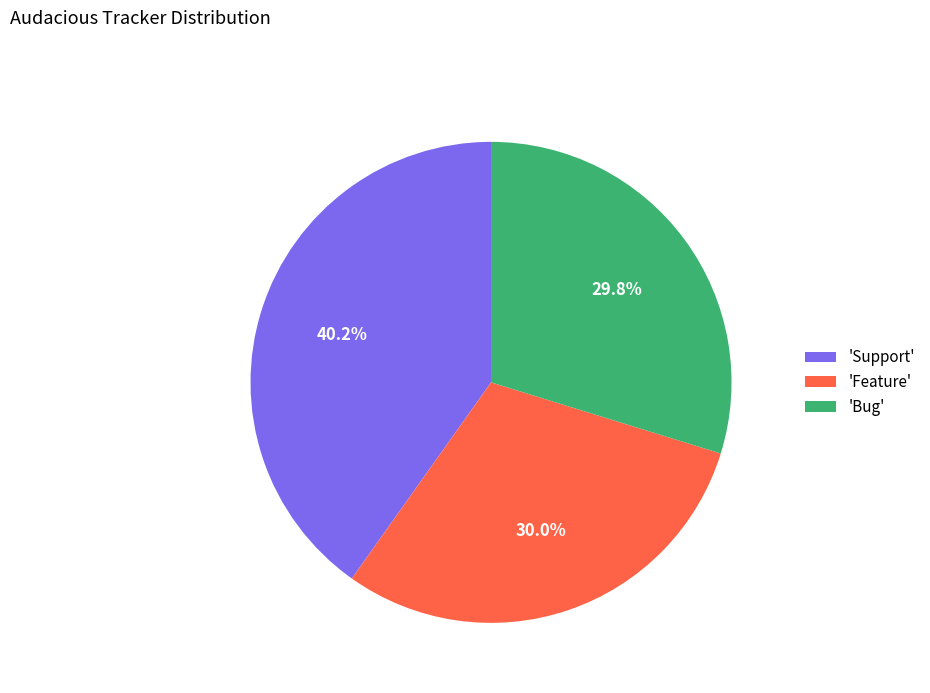

To the nearest percent, what is the average slice percentage?

33%